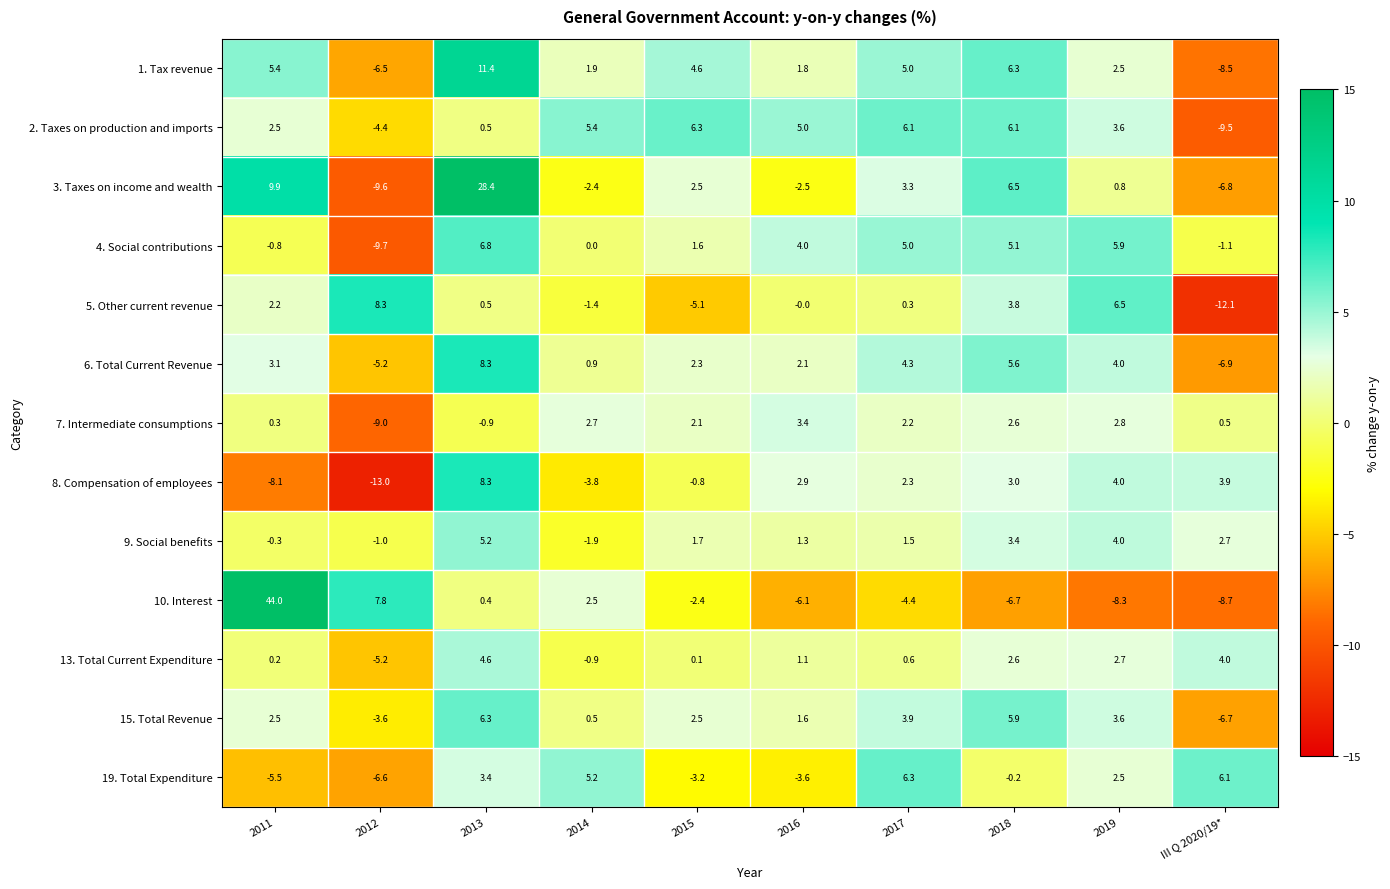

At which label does 8. Compensation of employees reach its minimum?

2012